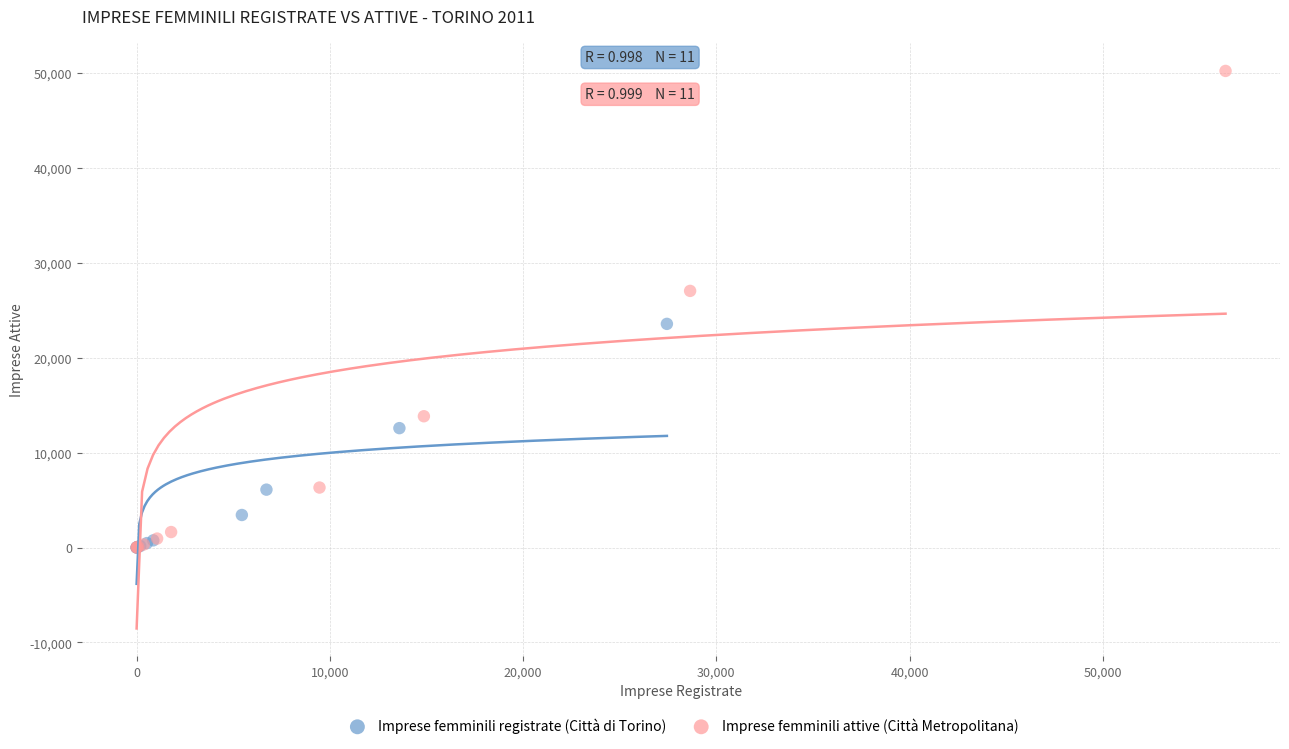

Which series contains the highest Y value?

Imprese femminili attive (Città Metropolitana)